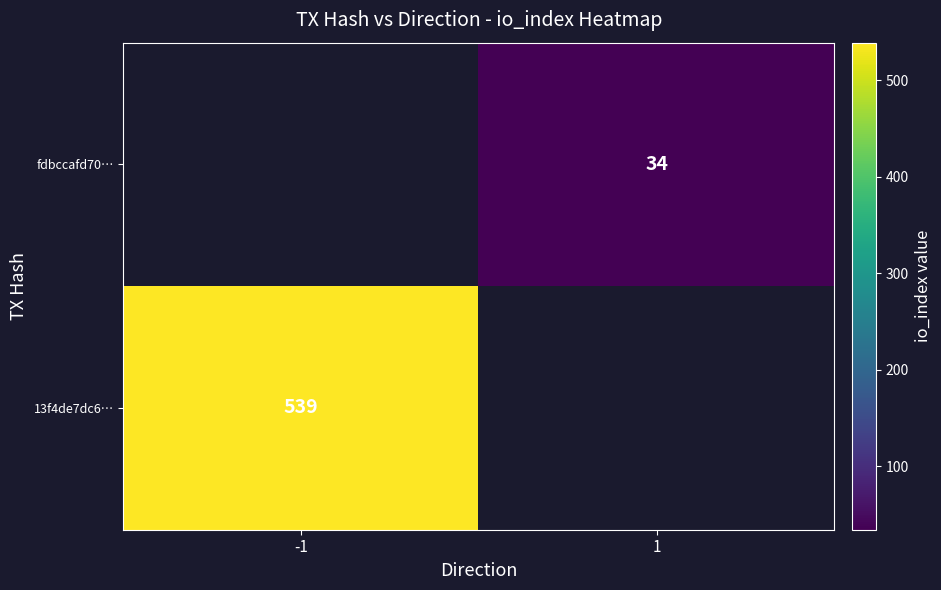

What is the greatest value displayed?

539.0